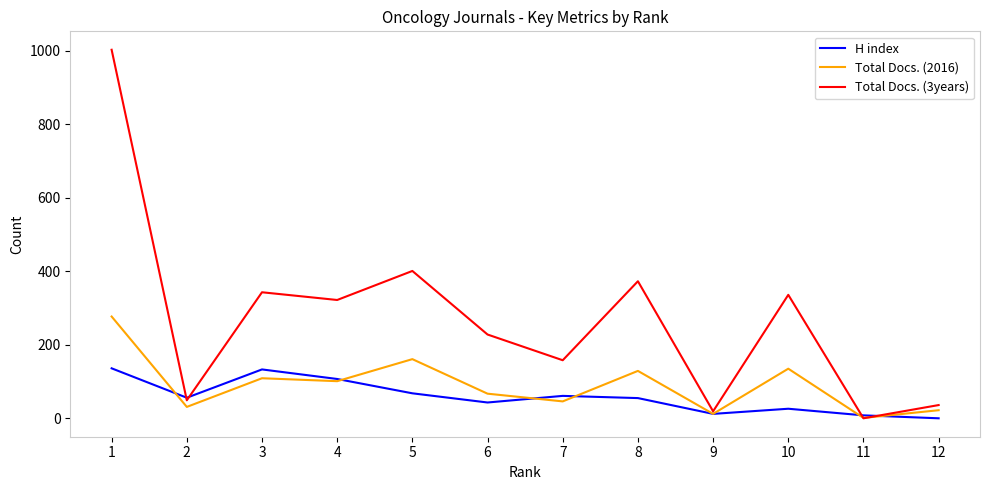

Which series changed the most between 6 and 10?

Total Docs. (3years)